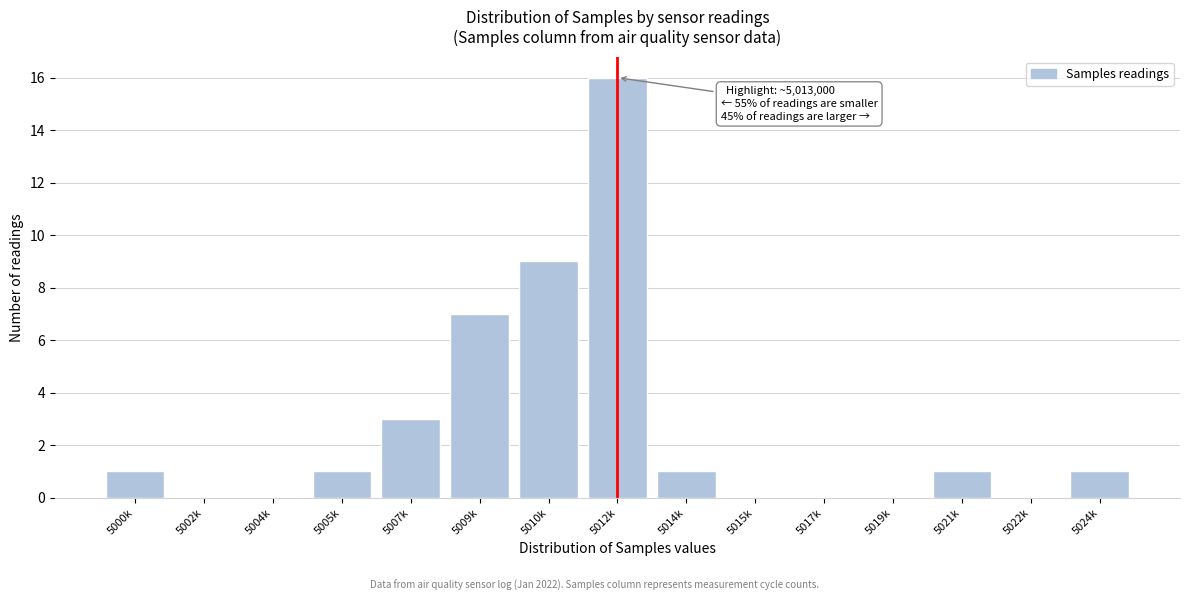

Reading left to right, list all the values displayed in this chart.

5000k=1	5002k=0	5004k=0	5005k=1	5007k=3	5009k=7	5010k=9	5012k=16	5014k=1	5015k=0	5017k=0	5019k=0	5021k=1	5022k=0	5024k=1